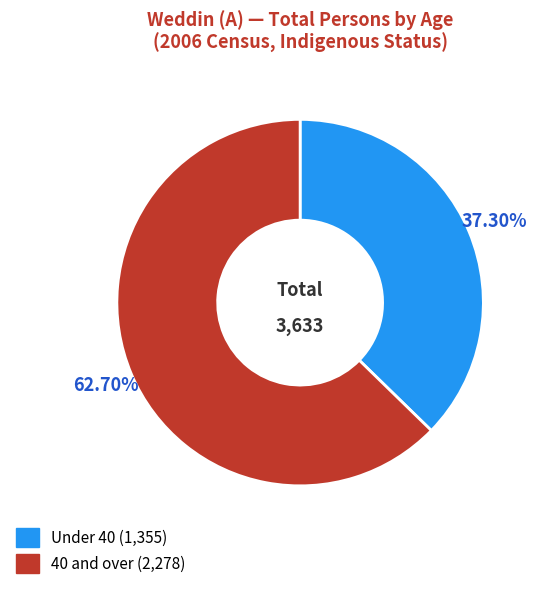

Is there a majority slice in this chart?

Yes